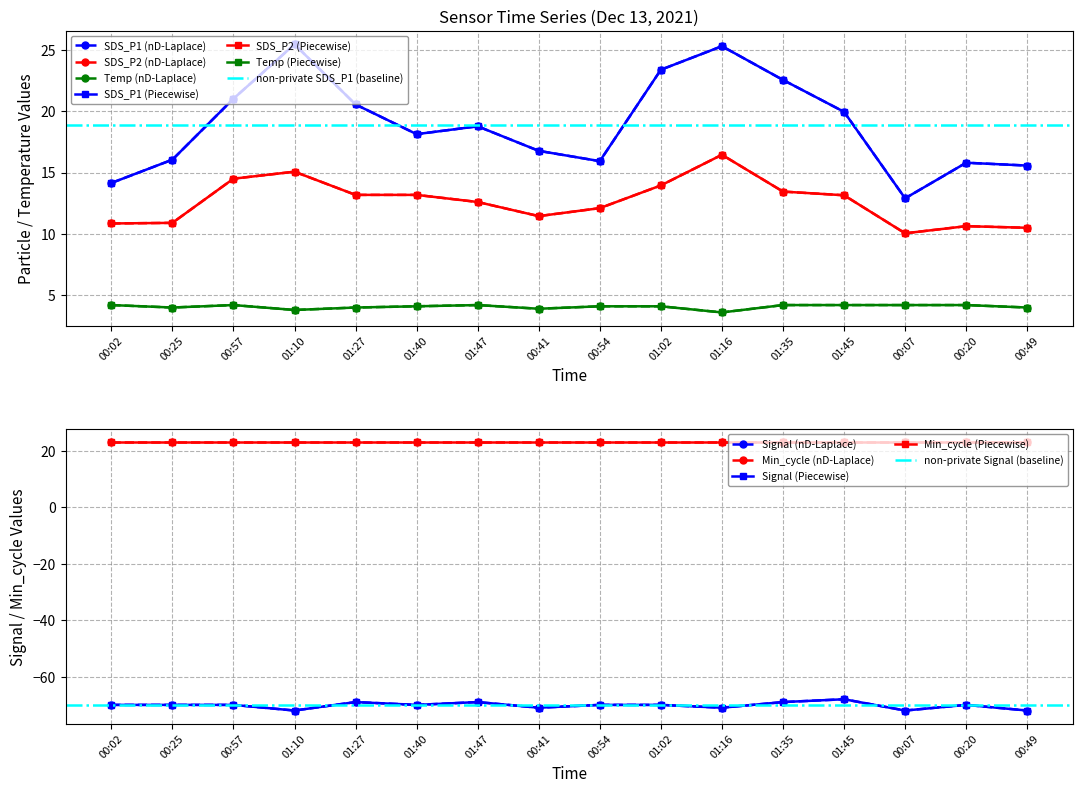

At which label does SDS_P2 reach its peak?

01:16